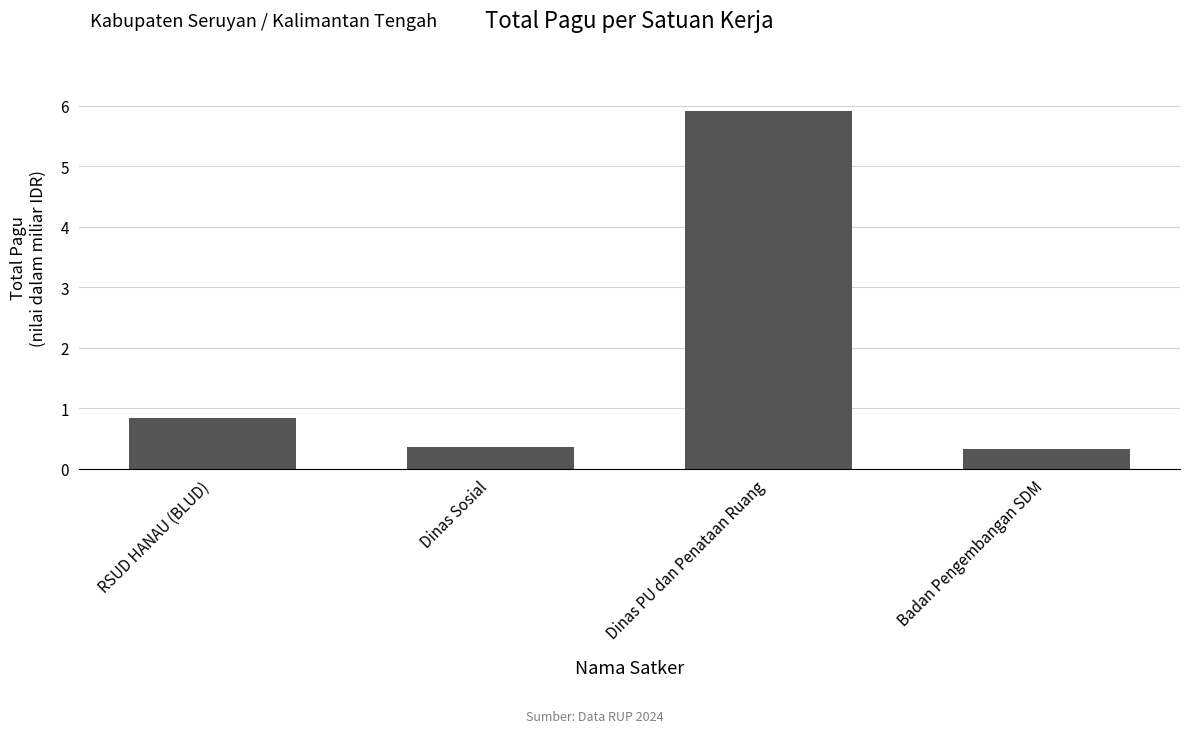

What is the average value?

1.9